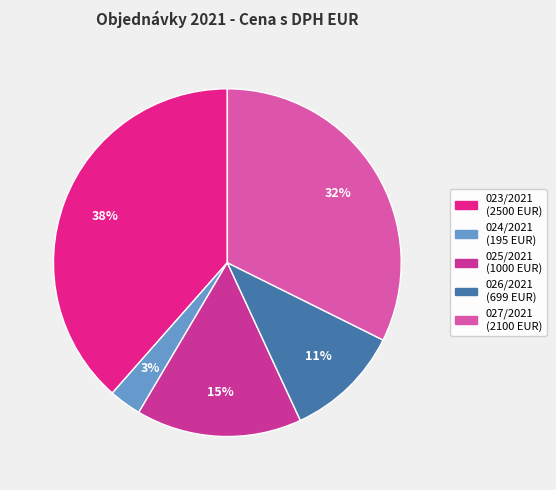

Is it true that 025/2021 is 15% of the pie?

True